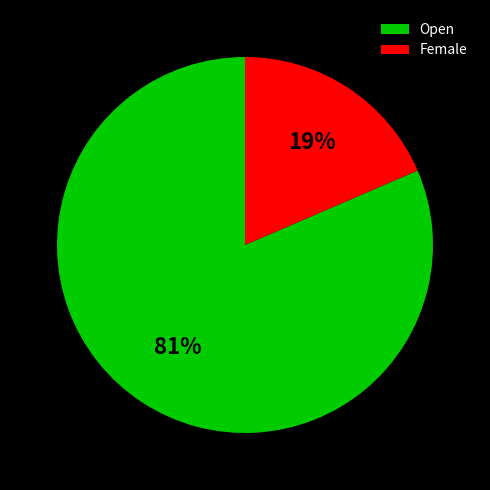

What is the majority slice?

Open